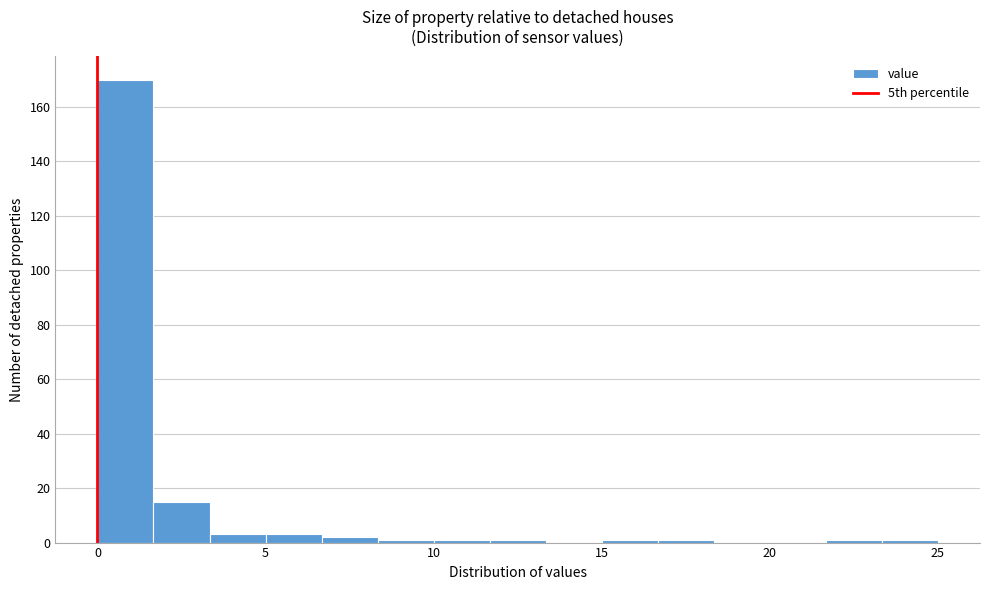

Around what value on the x-axis is the tallest bar? Give the approximate position of its centre, as read against the axis.

1.0